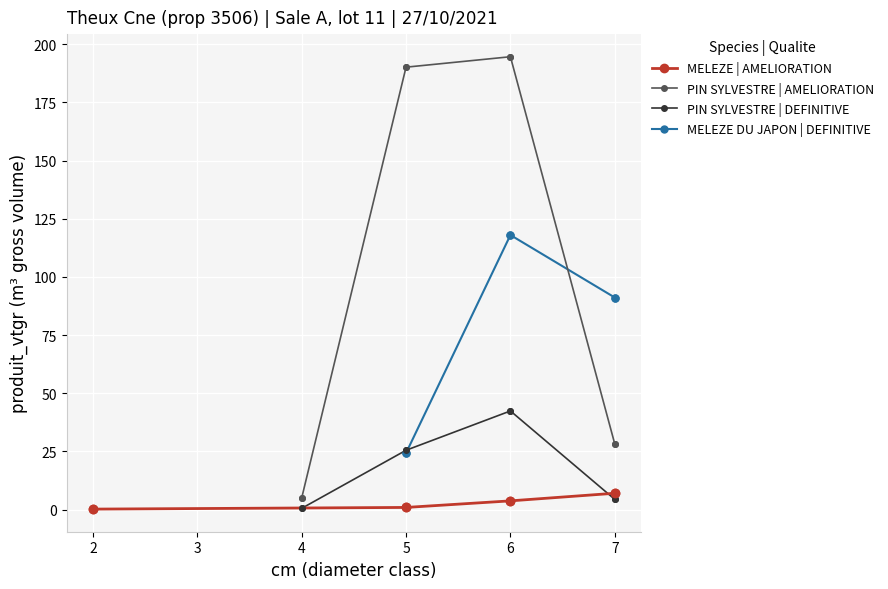

What is the value of the PIN SYLVESTRE | AMELIORATION point at the 2nd from the left?

190.1